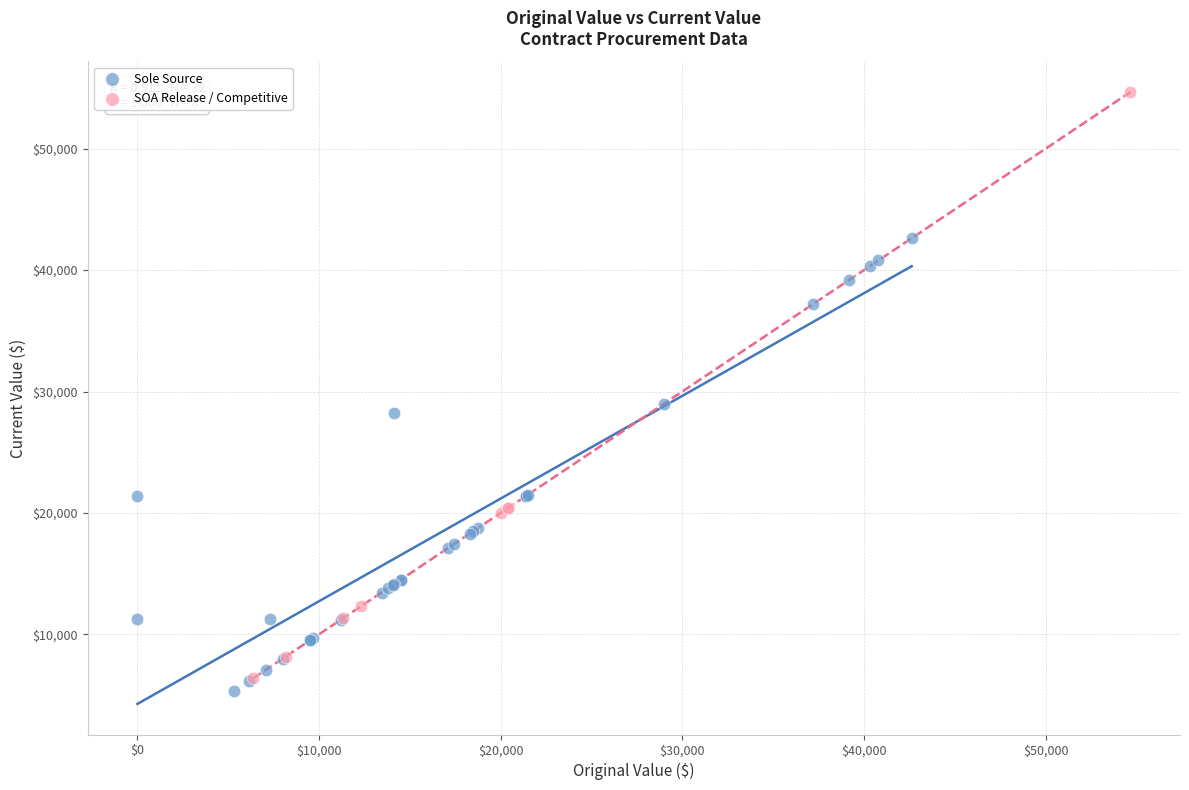

What are all the series names shown in the legend?

Sole Source, SOA Release / Competitive